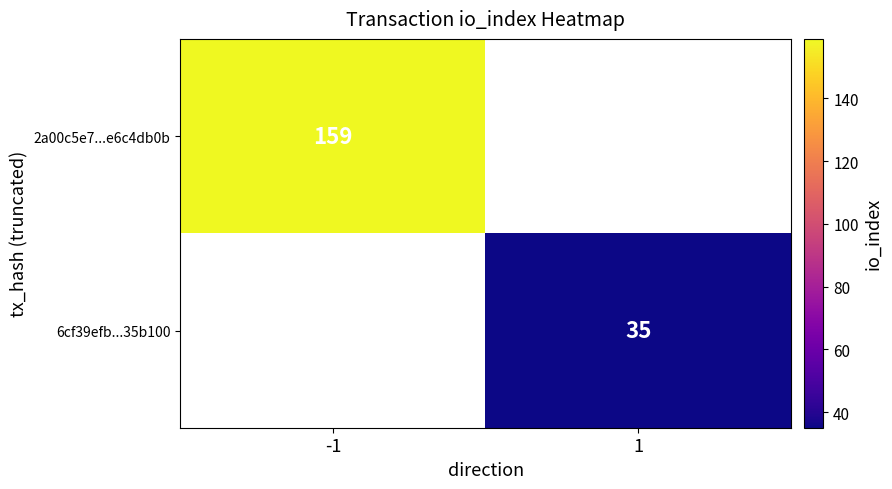

The 6cf39efb...35b100 series shows 35 at 1. True or false?

True